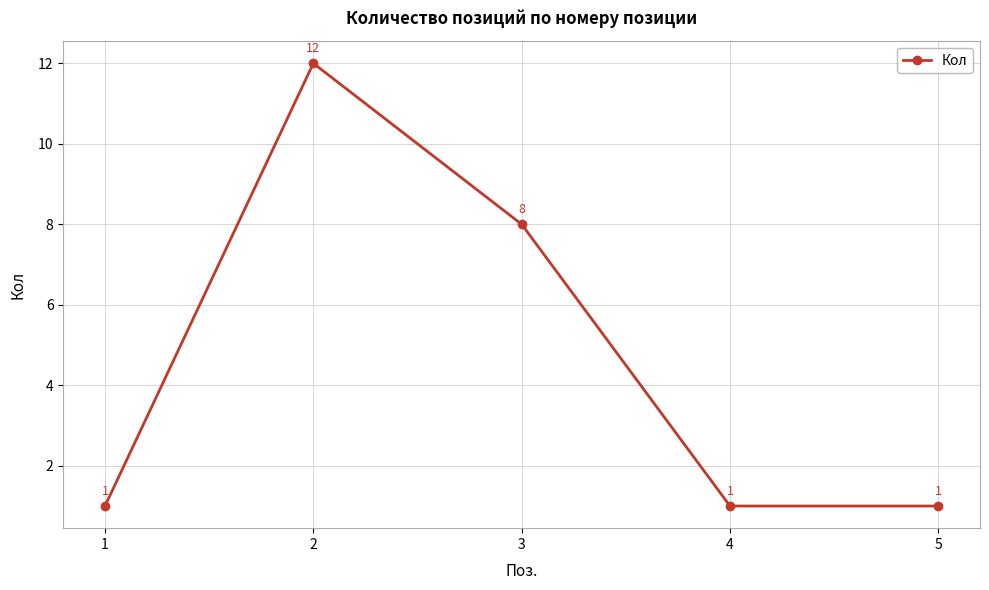

What is the greatest value displayed?

12